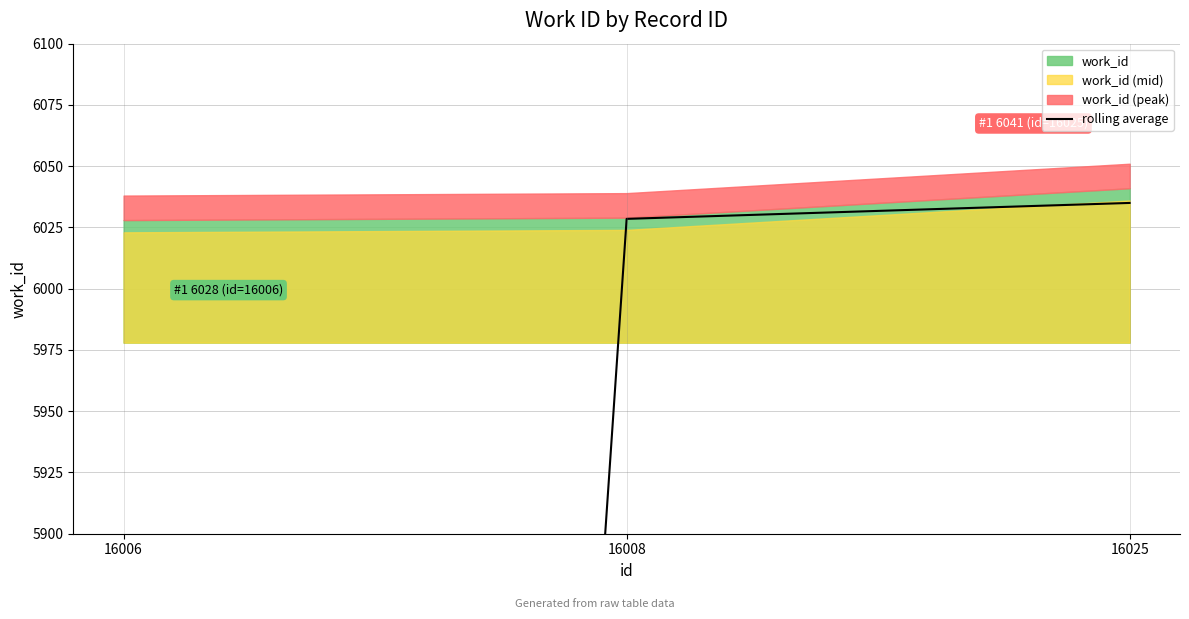

Reading right to left, list all the values displayed in this chart.

6035.0	6028.5	3014.0